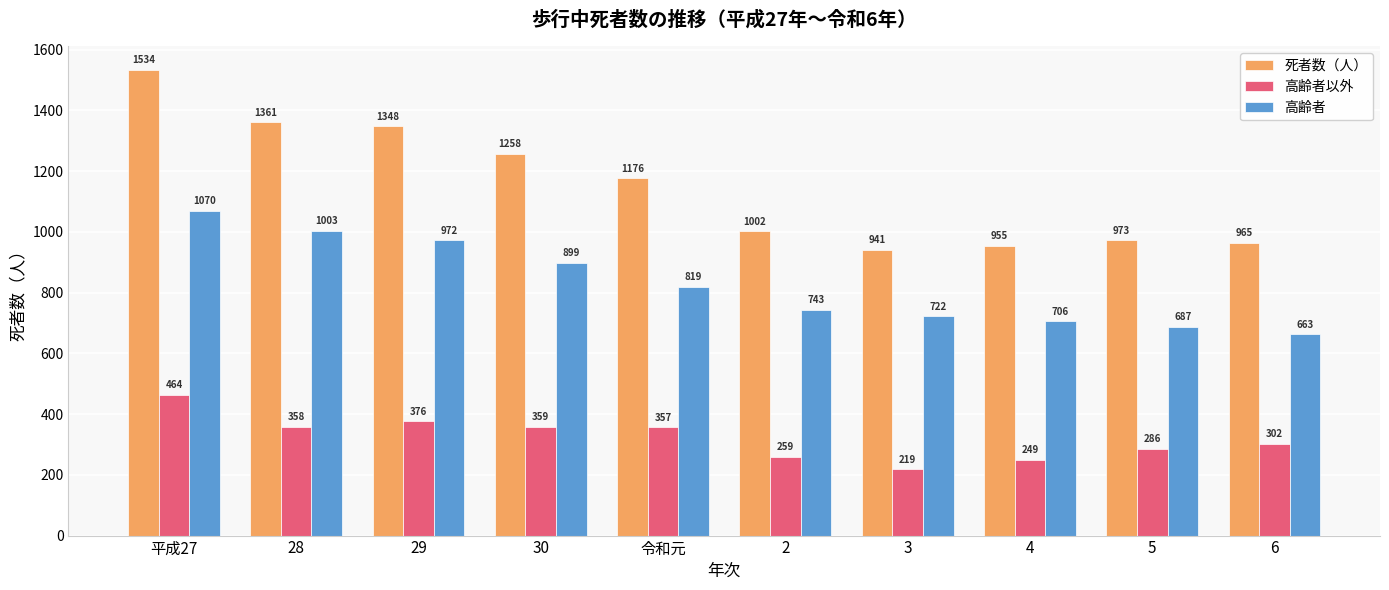

Does the chart contain stacked bars?

No